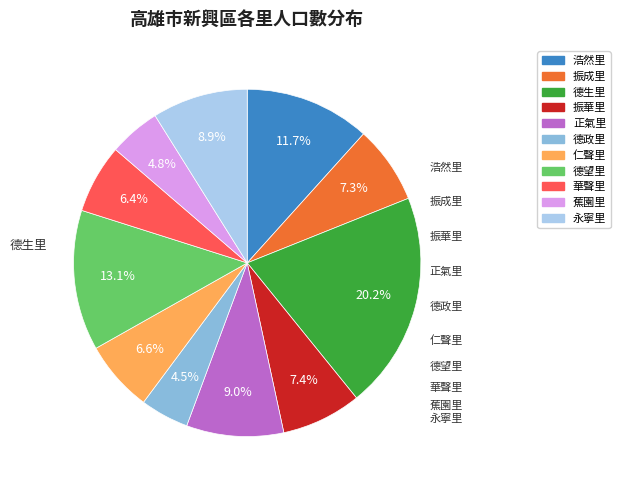

Does any single category account for the majority?

No